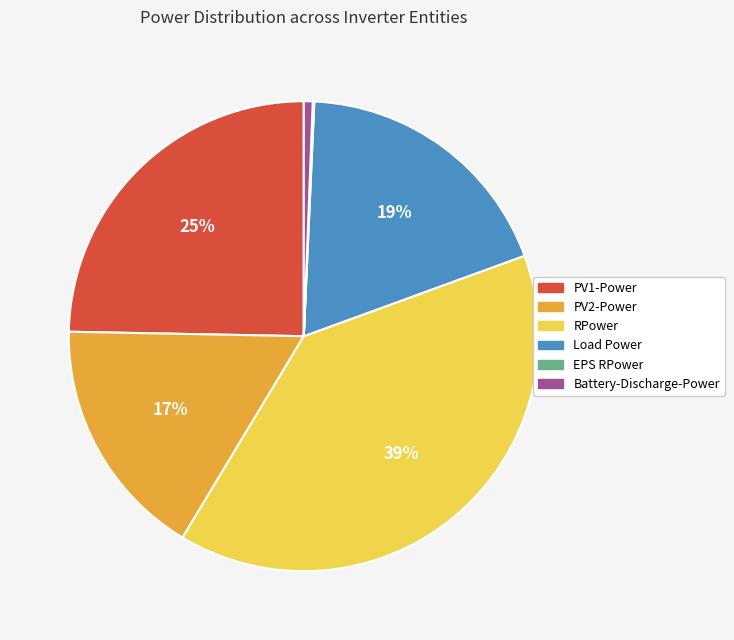

Is there a majority slice in this chart?

No